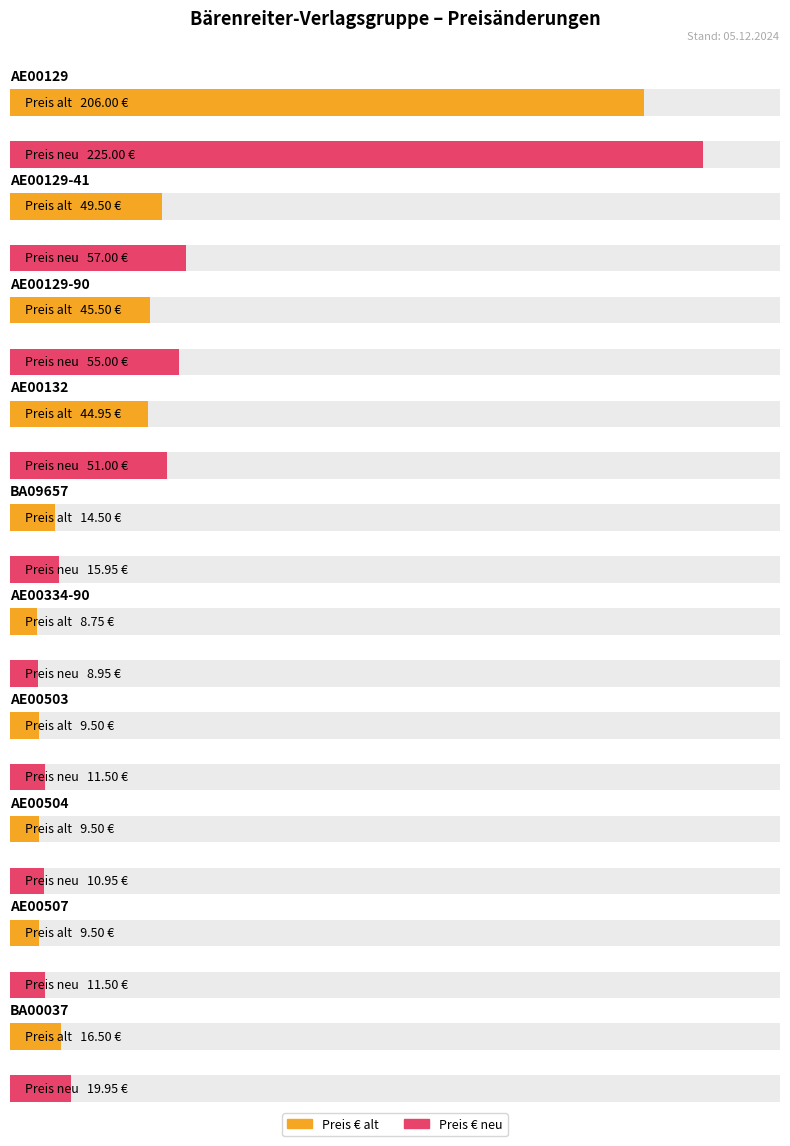

Rank the series by their maximum value, from lowest to highest.

Preis € alt, Preis € neu